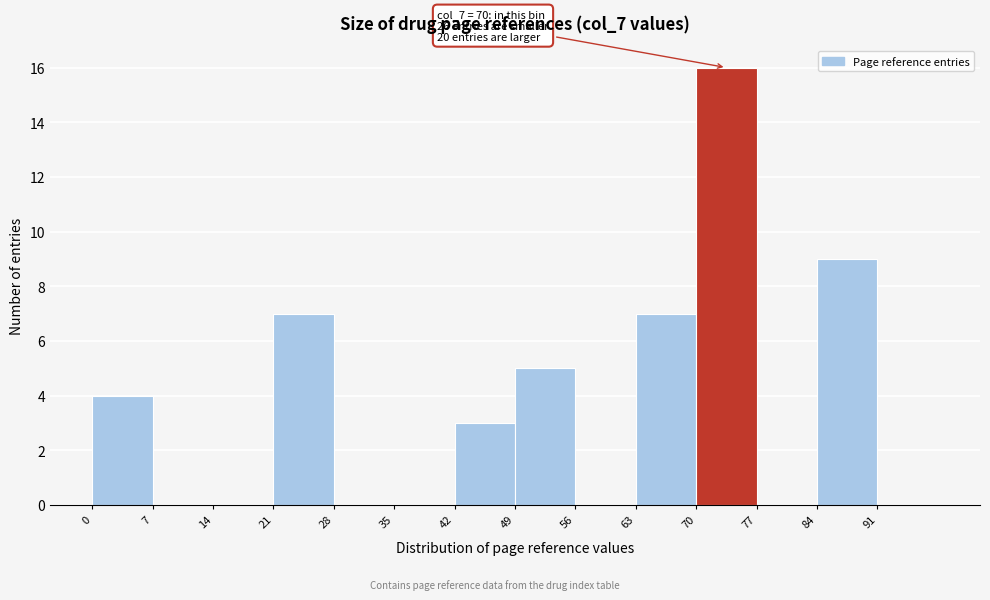

Over which range of the x-axis is the bar tallest?

70 to 77